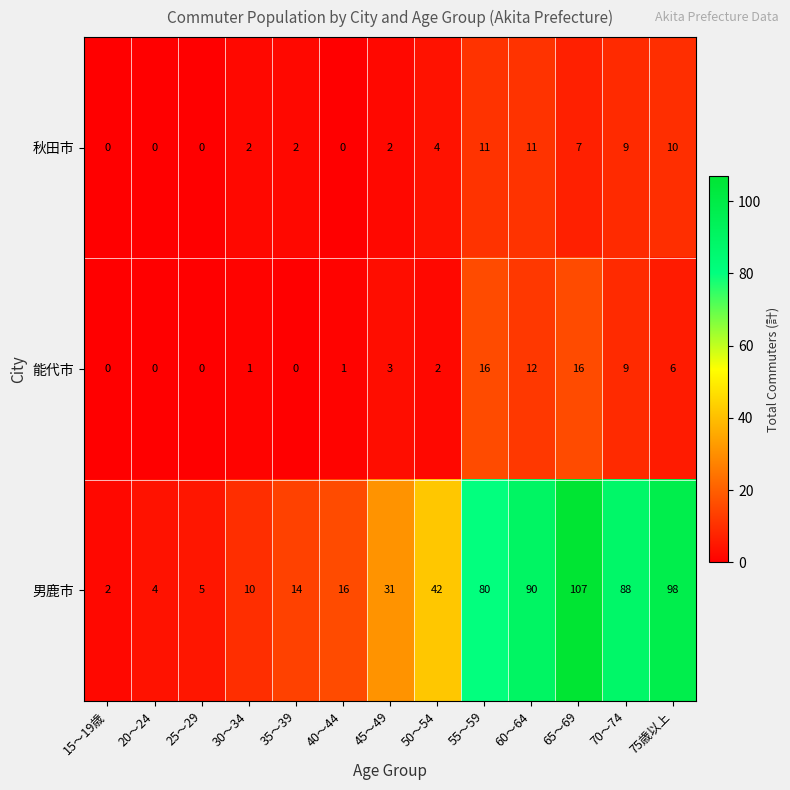

Which series has the largest range (max minus min)?

男鹿市